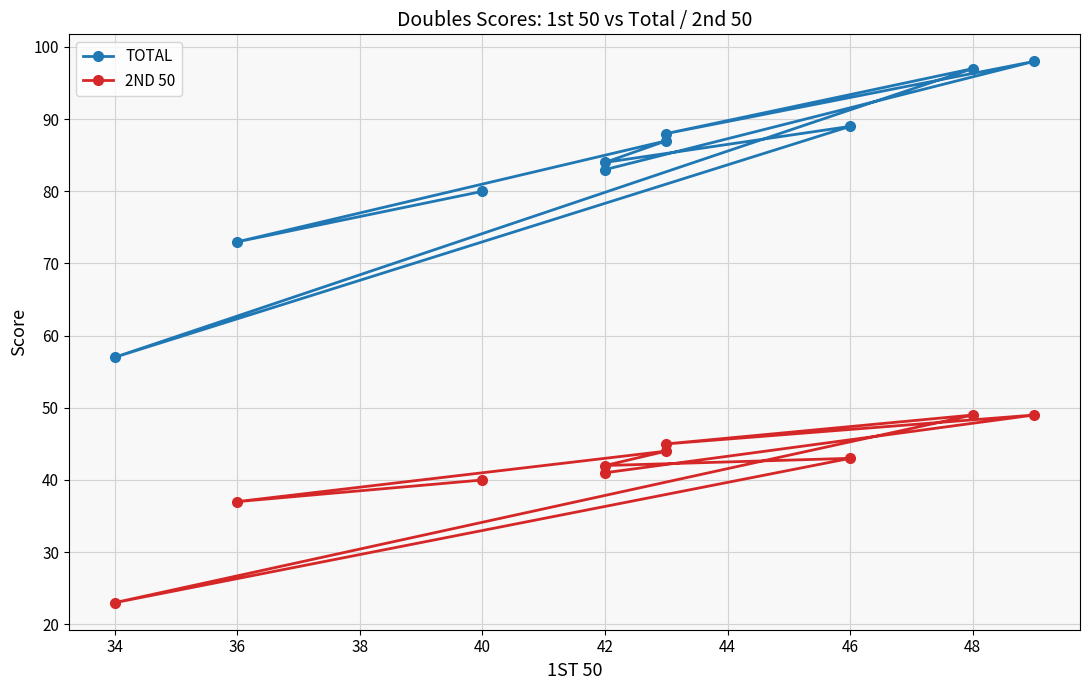

Which series has the largest total across all categories?

TOTAL